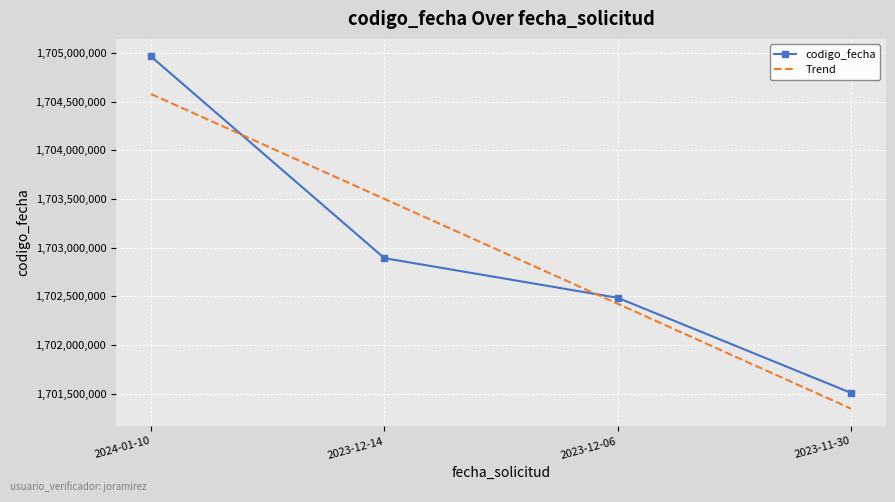

List the series in order of their peak value, lowest first.

Trend, codigo_fecha